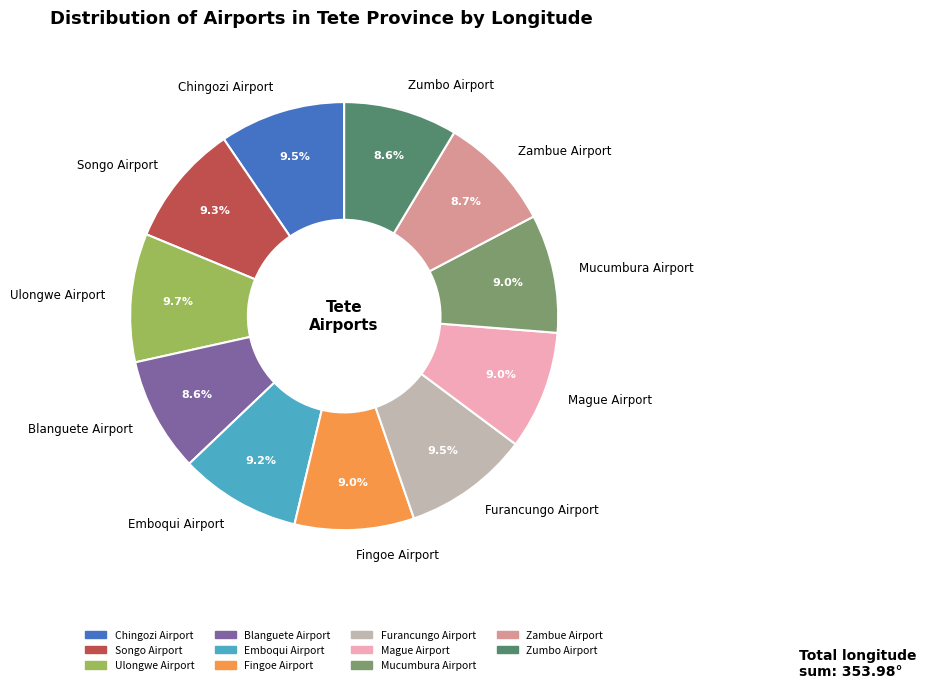

How many slices are in this pie chart?

11